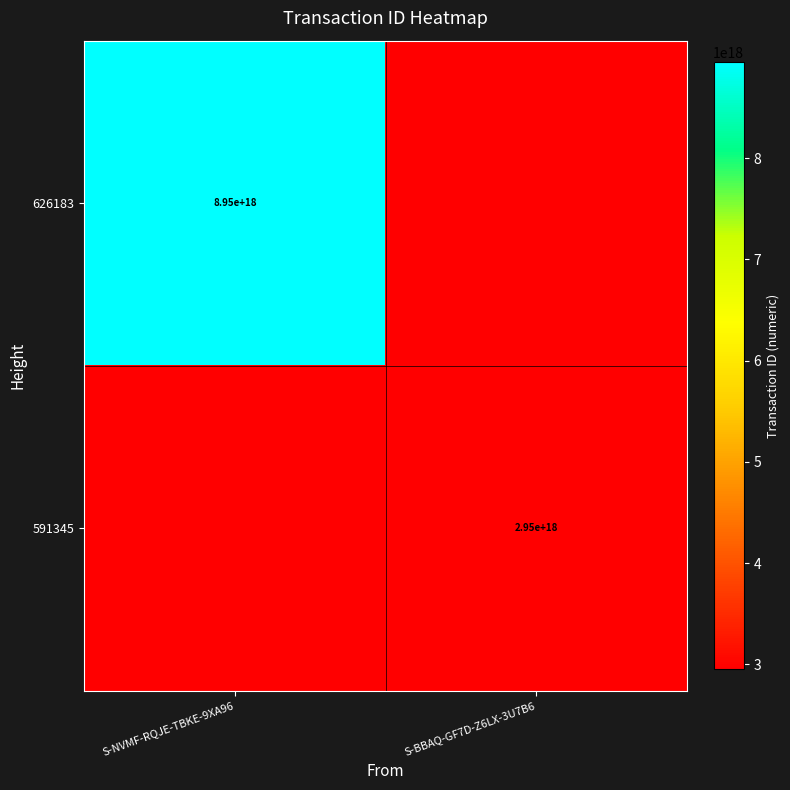

How many series are shown in this chart?

2